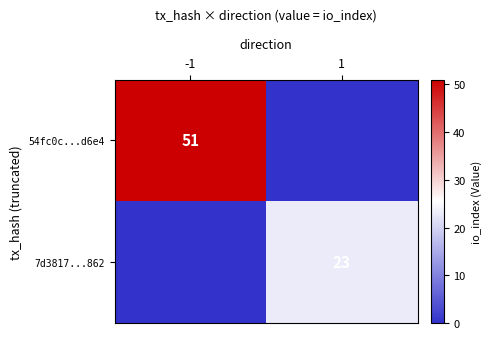

What is the total value across all series at 1?

23